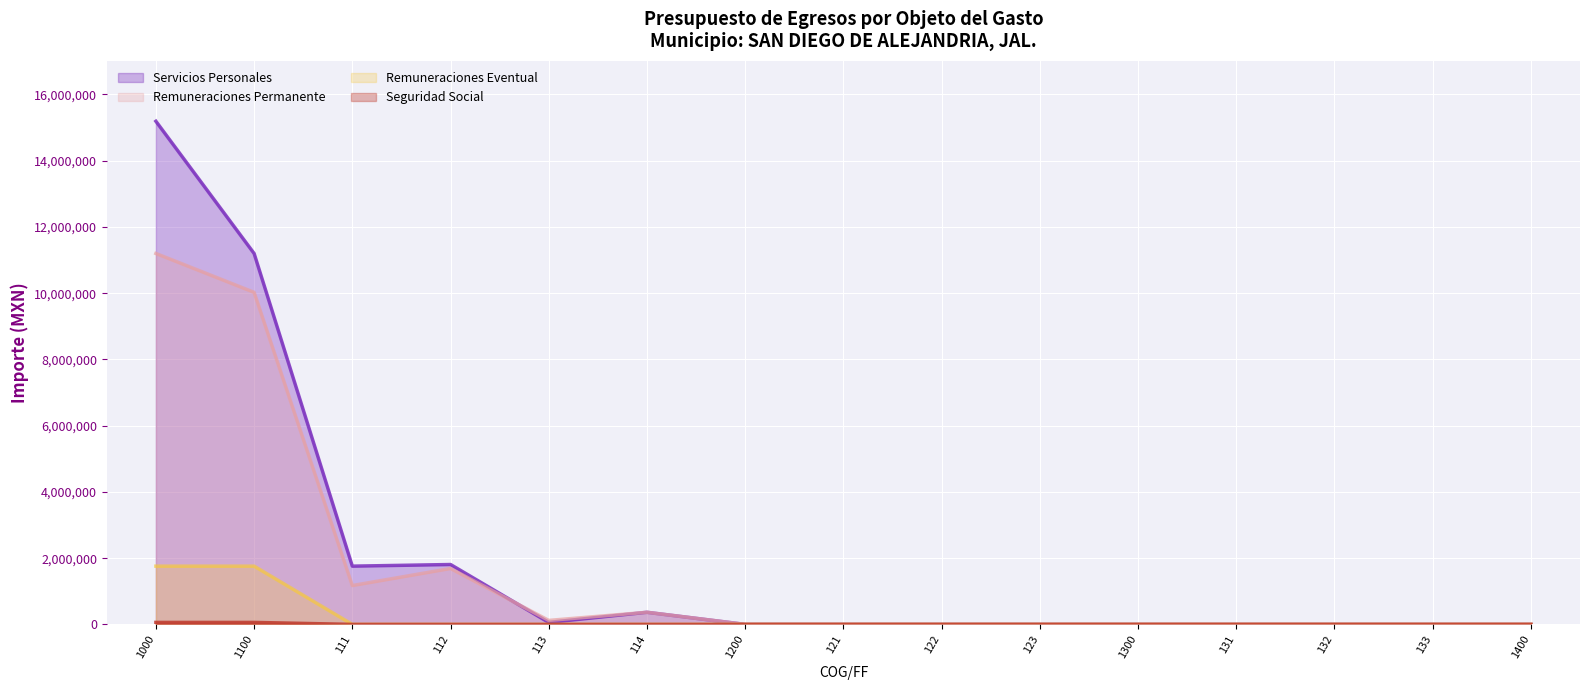

Where is the first local maximum for Remuneraciones Permanente?

112